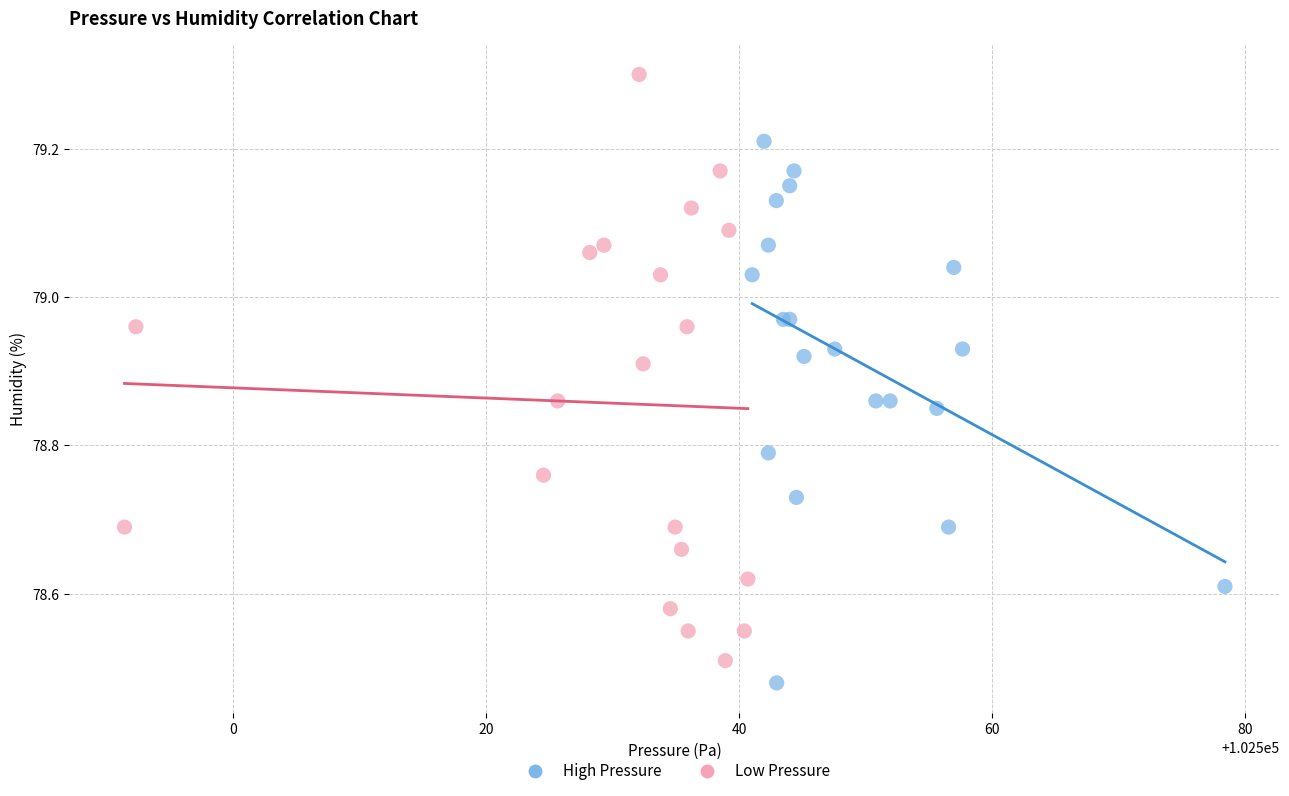

Which series reaches the maximum Y coordinate?

Low Pressure